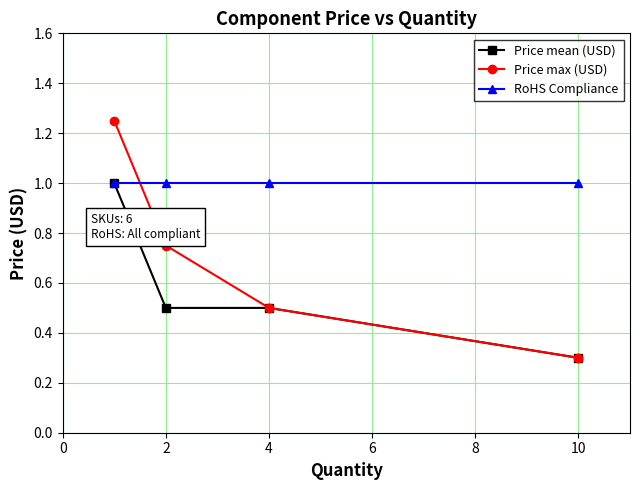

Which series has the largest range (max minus min)?

Price max (USD)